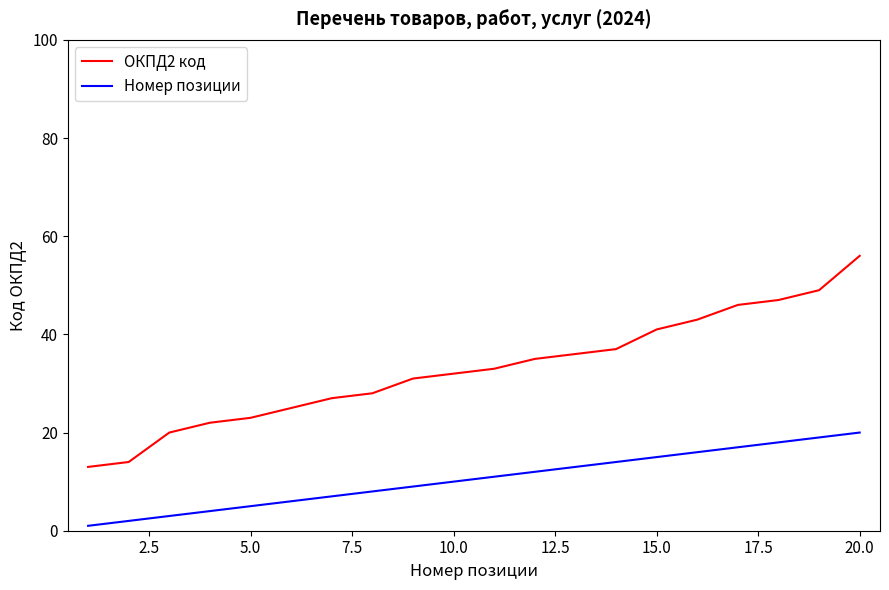

True or false: ОКПД2 код and Номер позиции intersect in this chart.

False